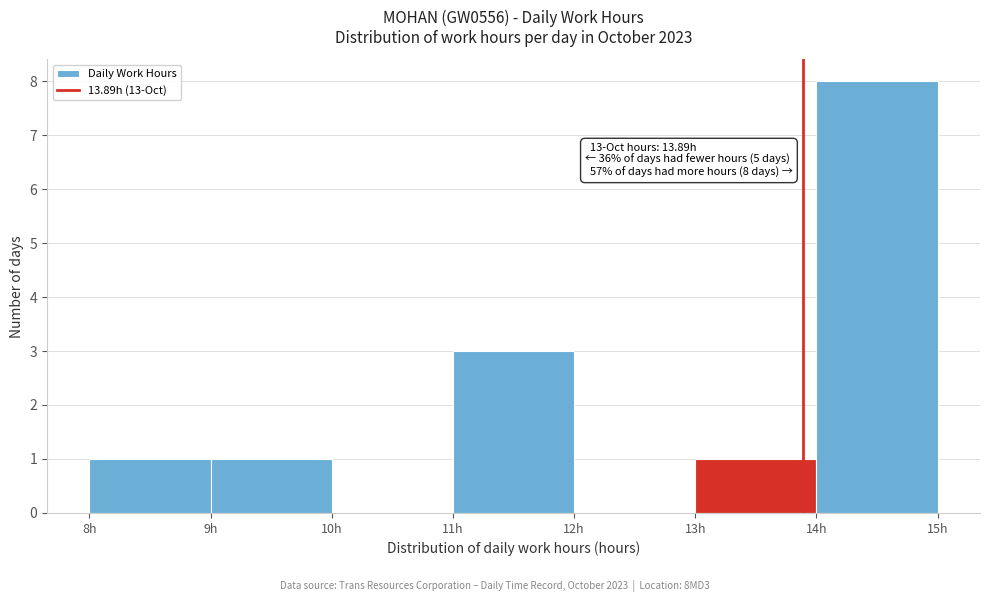

Which range on the x-axis has the tallest bar?

14 to 15